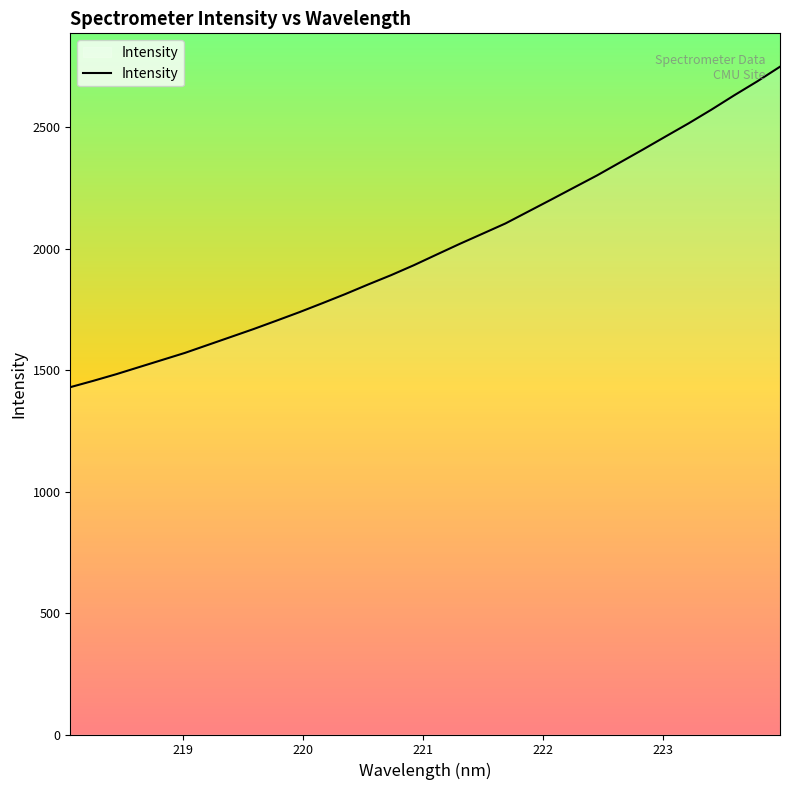

What is the smallest value displayed?

1429.8